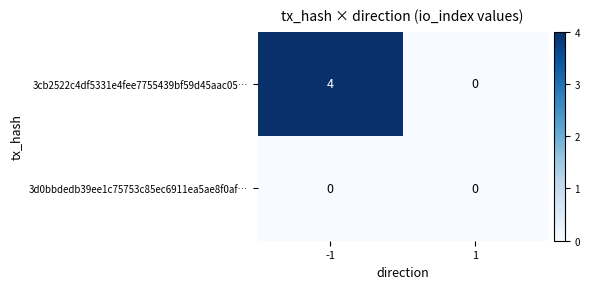

List the series in order of their peak value, highest first.

3cb2522c4df5331e4fee7755439bf59d45aac05…, 3d0bbdedb39ee1c75753c85ec6911ea5ae8f0af…